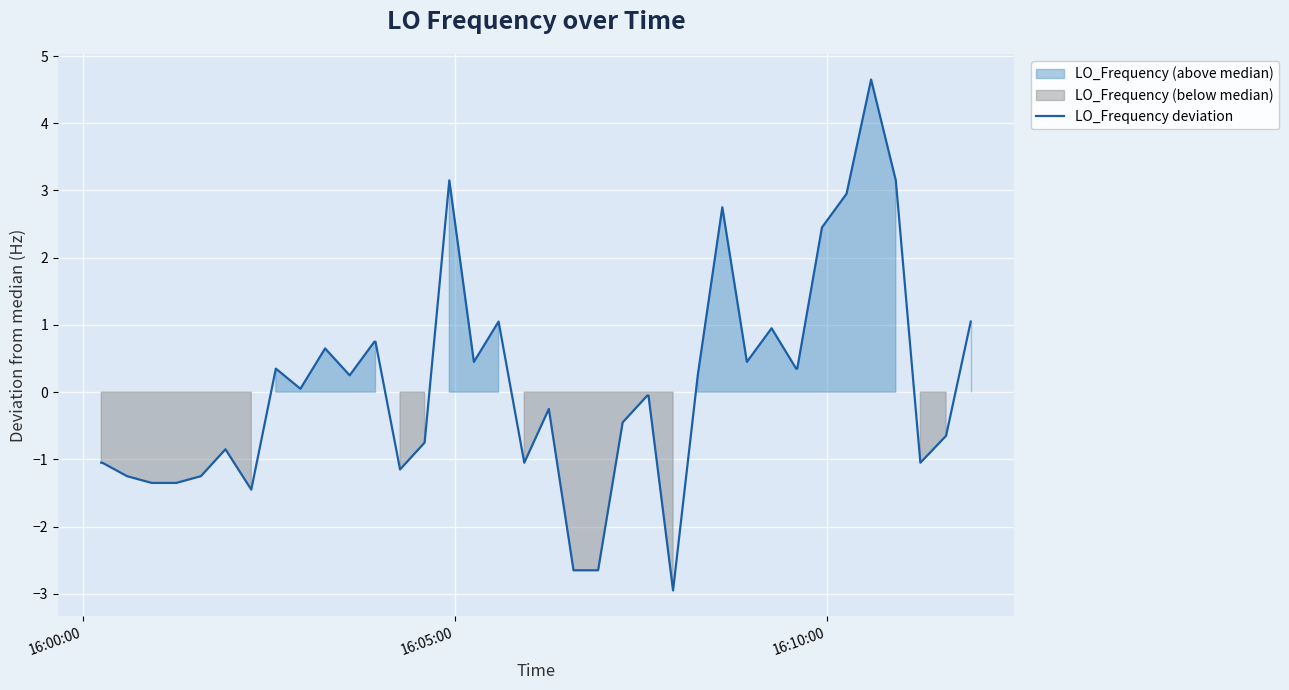

What is the lowest value of the LO_Frequency deviation series?

-2.9